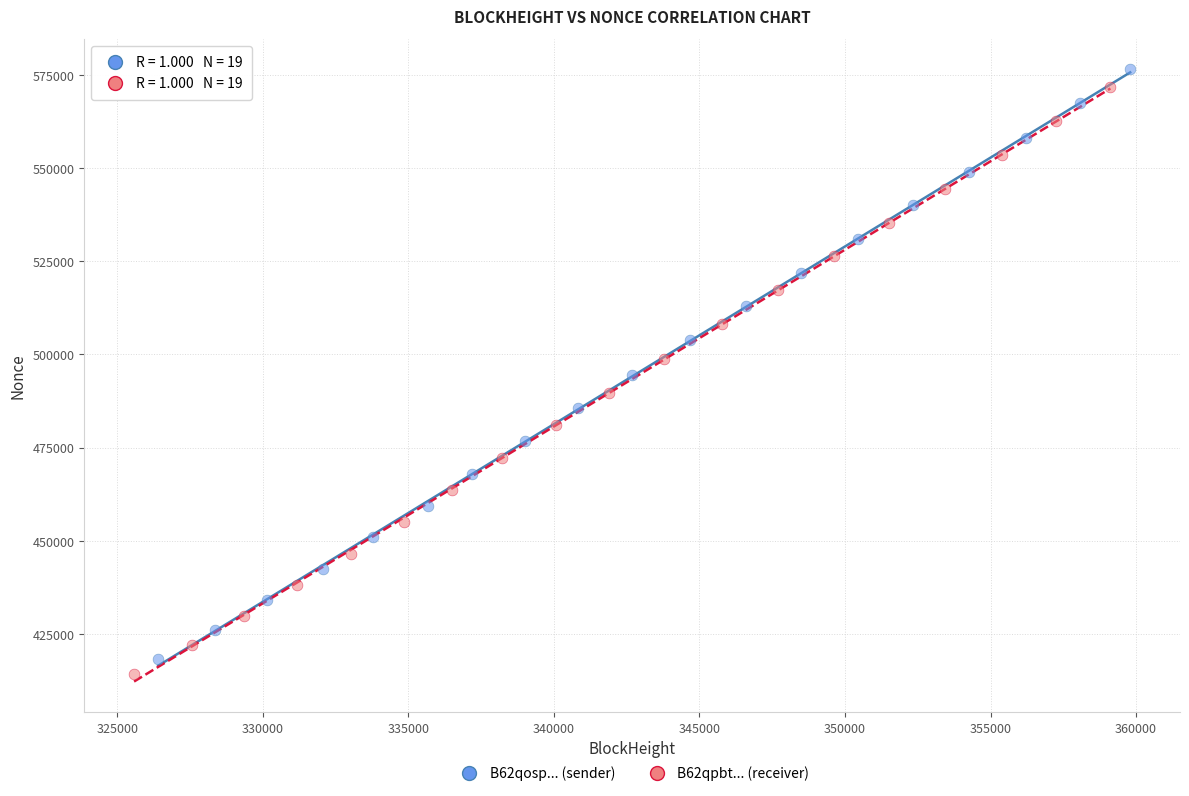

What are all the series names shown in the legend?

B62qosp... (sender), B62qpbt... (receiver)